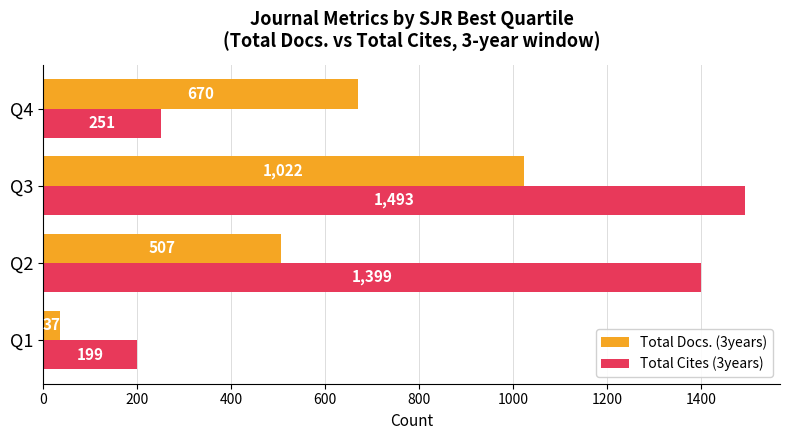

Which series has the largest range (max minus min)?

Total Cites (3years)